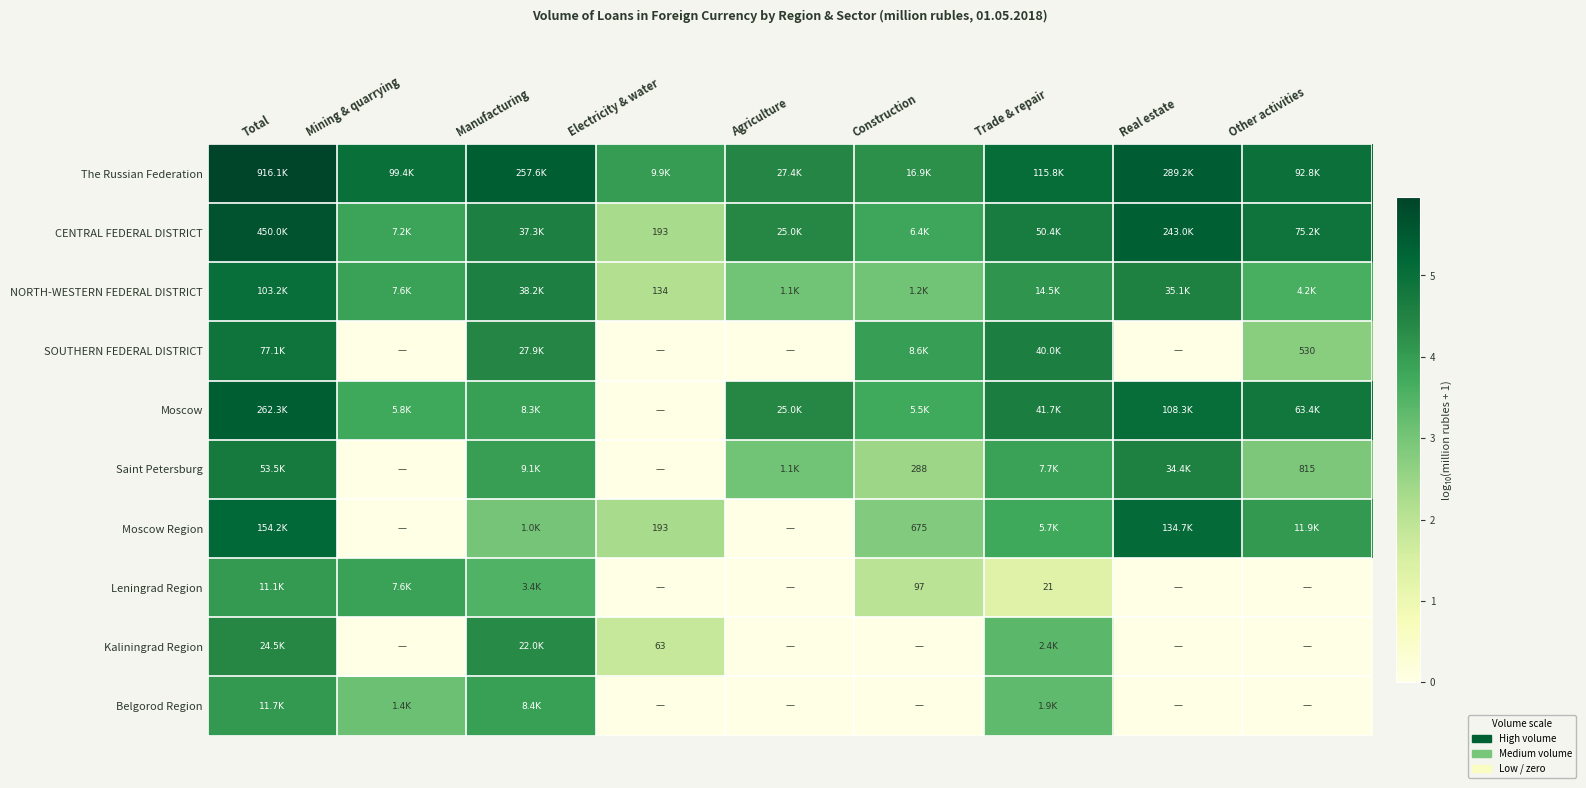

The Moscow series shows -3.2 at Electricity & water. True or false?

False